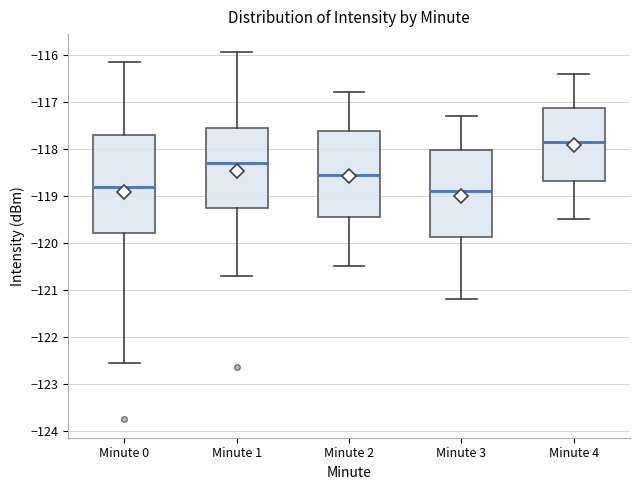

Where does the median line of the box for Minute 1 sit on the y-axis? The values are not printed on the chart, so give them approximately, as read against the axis.

-118.3